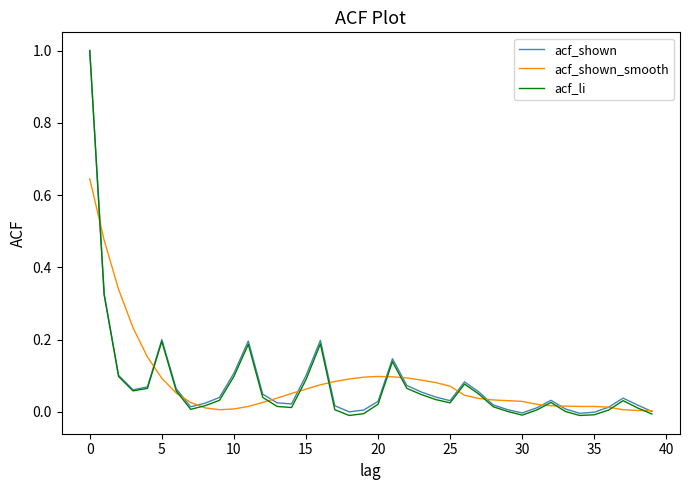

Which series has the largest range (max minus min)?

acf_li